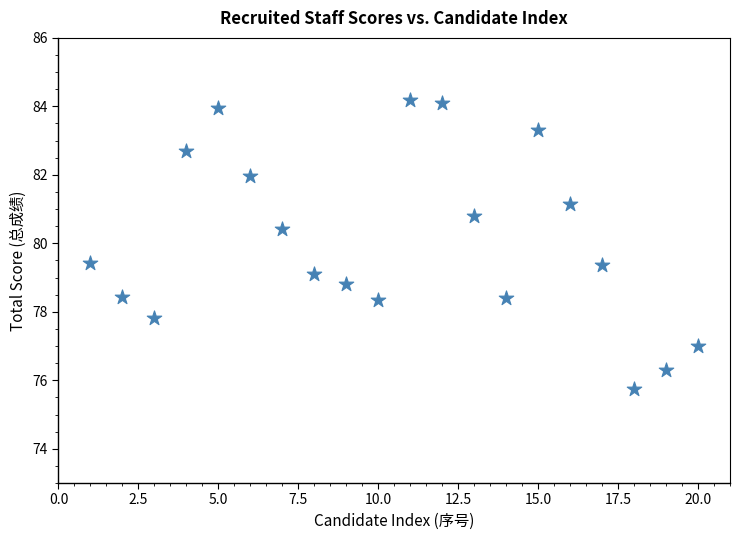

What is the range of X values (max minus min)?

19.0